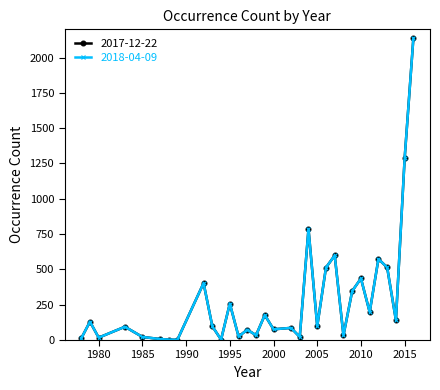

Does the chart have visible grid lines?

No